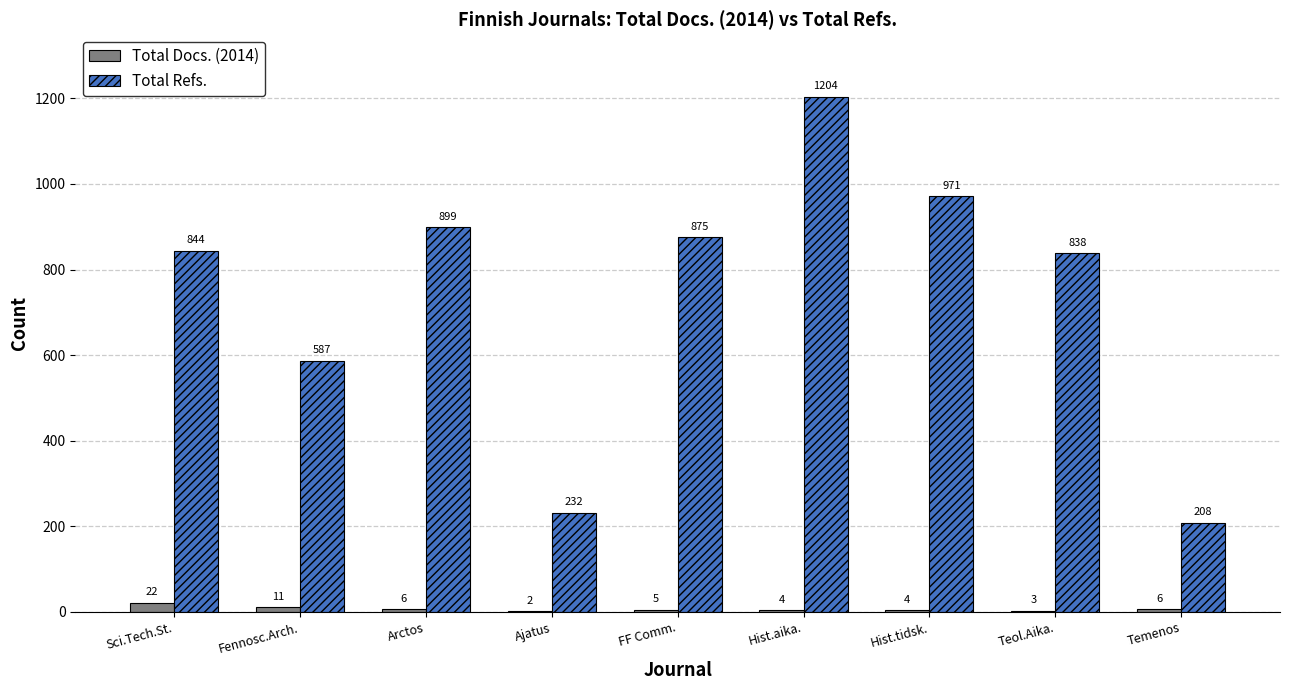

Are the bars grouped side by side (vs. stacked)?

Yes